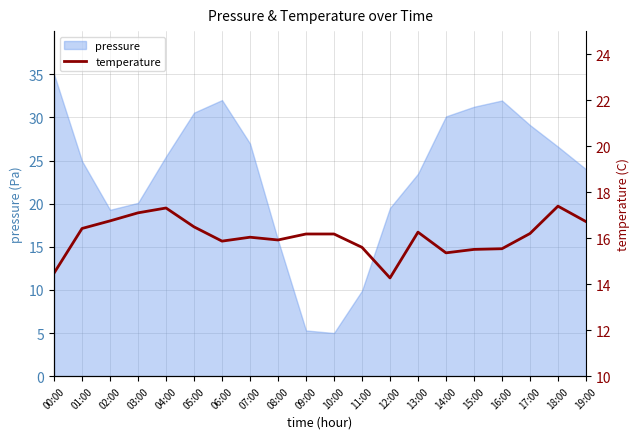

Reading left to right, extract all data points from this chart.

00:00=14.5	01:00=16.4	02:00=16.8	03:00=17.1	04:00=17.3	05:00=16.5	06:00=15.9	07:00=16.0	08:00=15.9	09:00=16.2	10:00=16.2	11:00=15.6	12:00=14.3	13:00=16.3	14:00=15.4	15:00=15.5	16:00=15.5	17:00=16.2	18:00=17.4	19:00=16.7